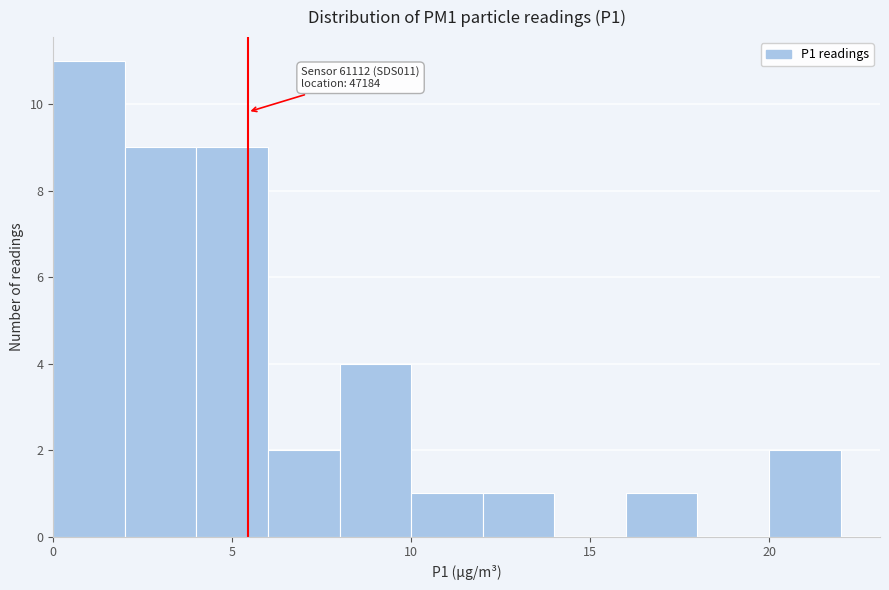

Which range on the x-axis has the tallest bar?

0 to 2